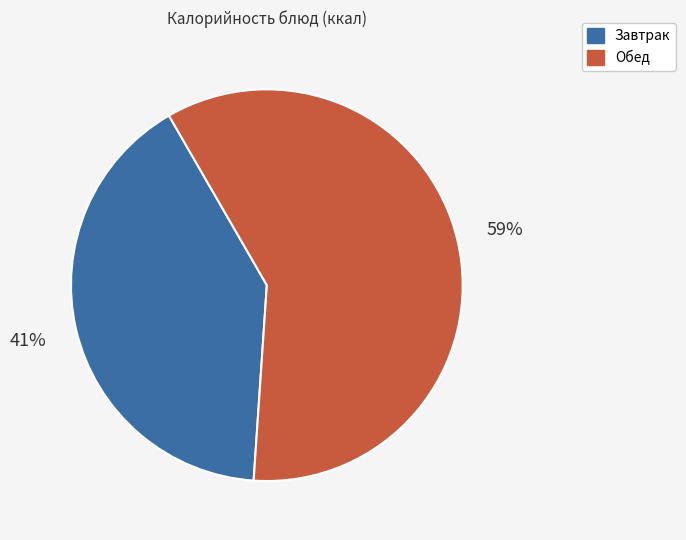

Is there any slice that represents more than half of the pie?

Yes